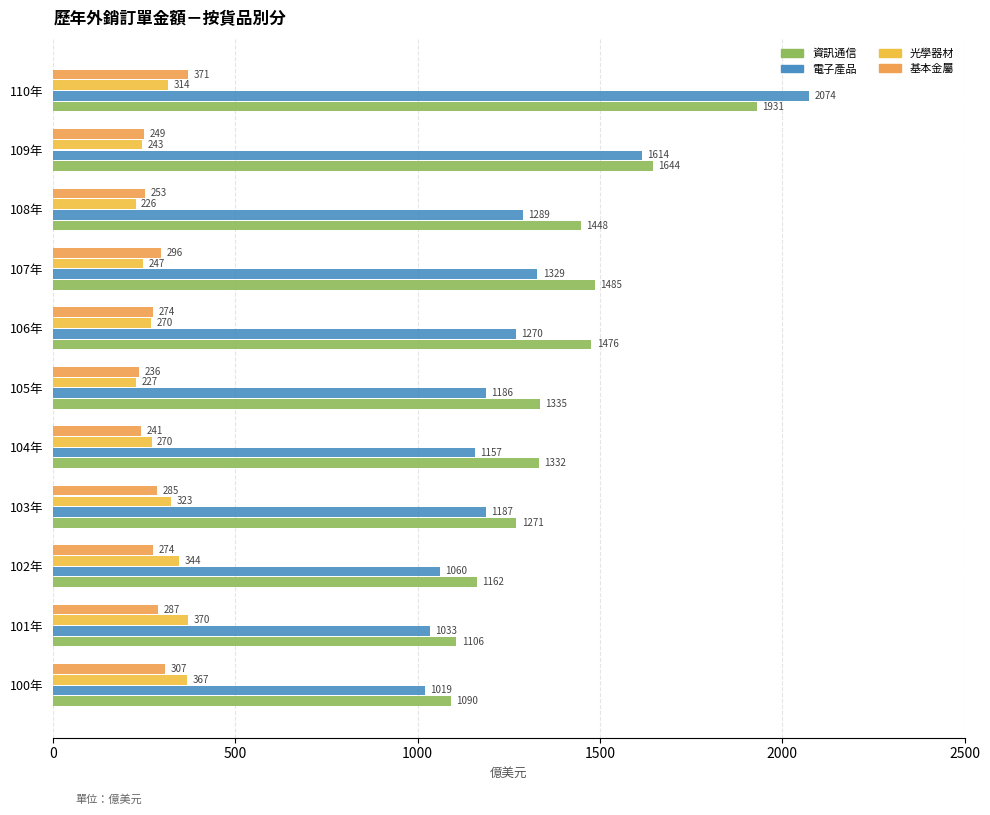

At which category does the chart reach its minimum across all series?

108年